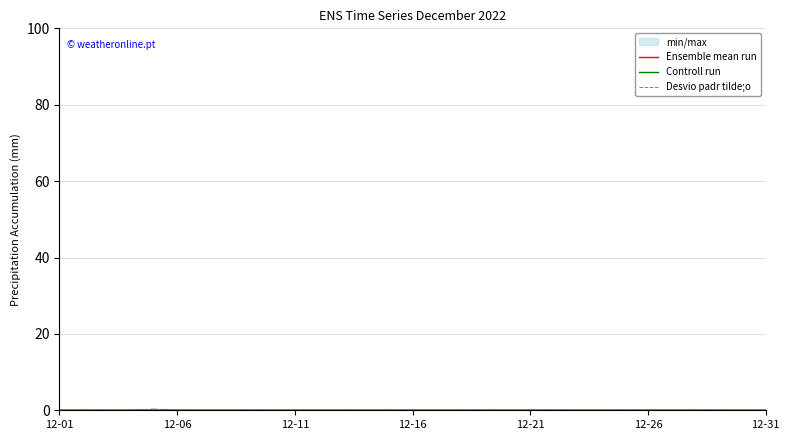

Is the value of Controll run at 28 greater than the value of Desvio padr tilde;o at 12-26?

No